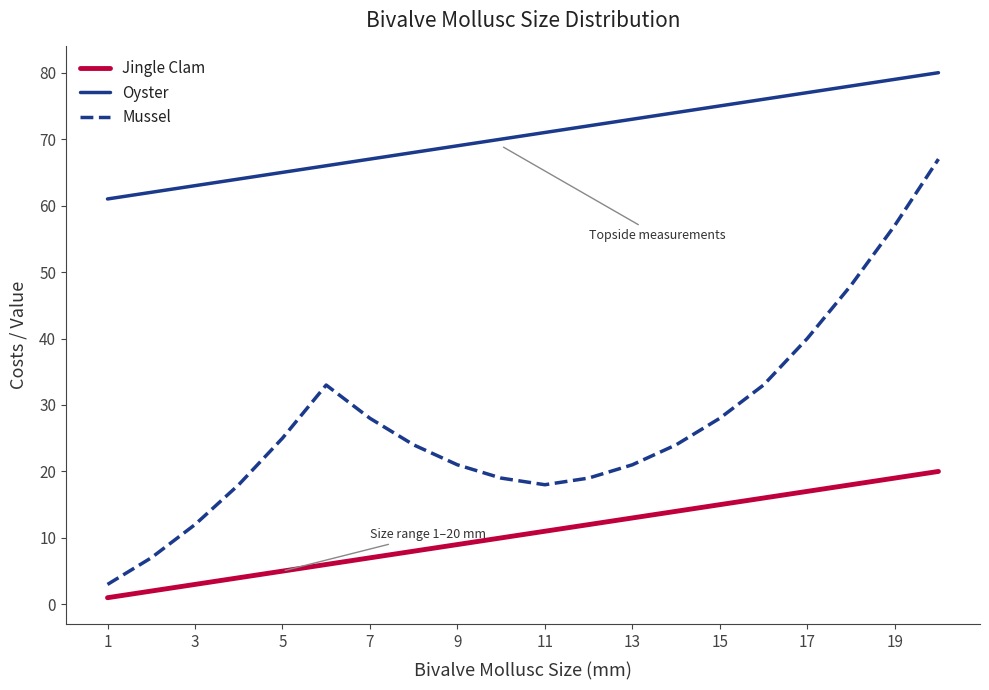

Which series has the largest total across all categories?

Oyster